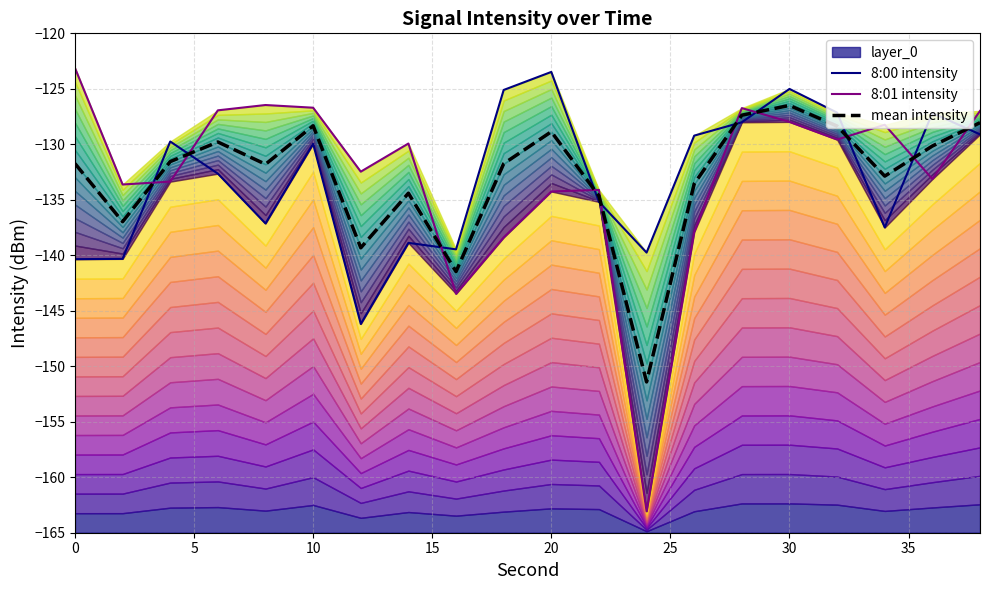

True or false: 8:00 intensity and 8:01 intensity cross at least once.

True